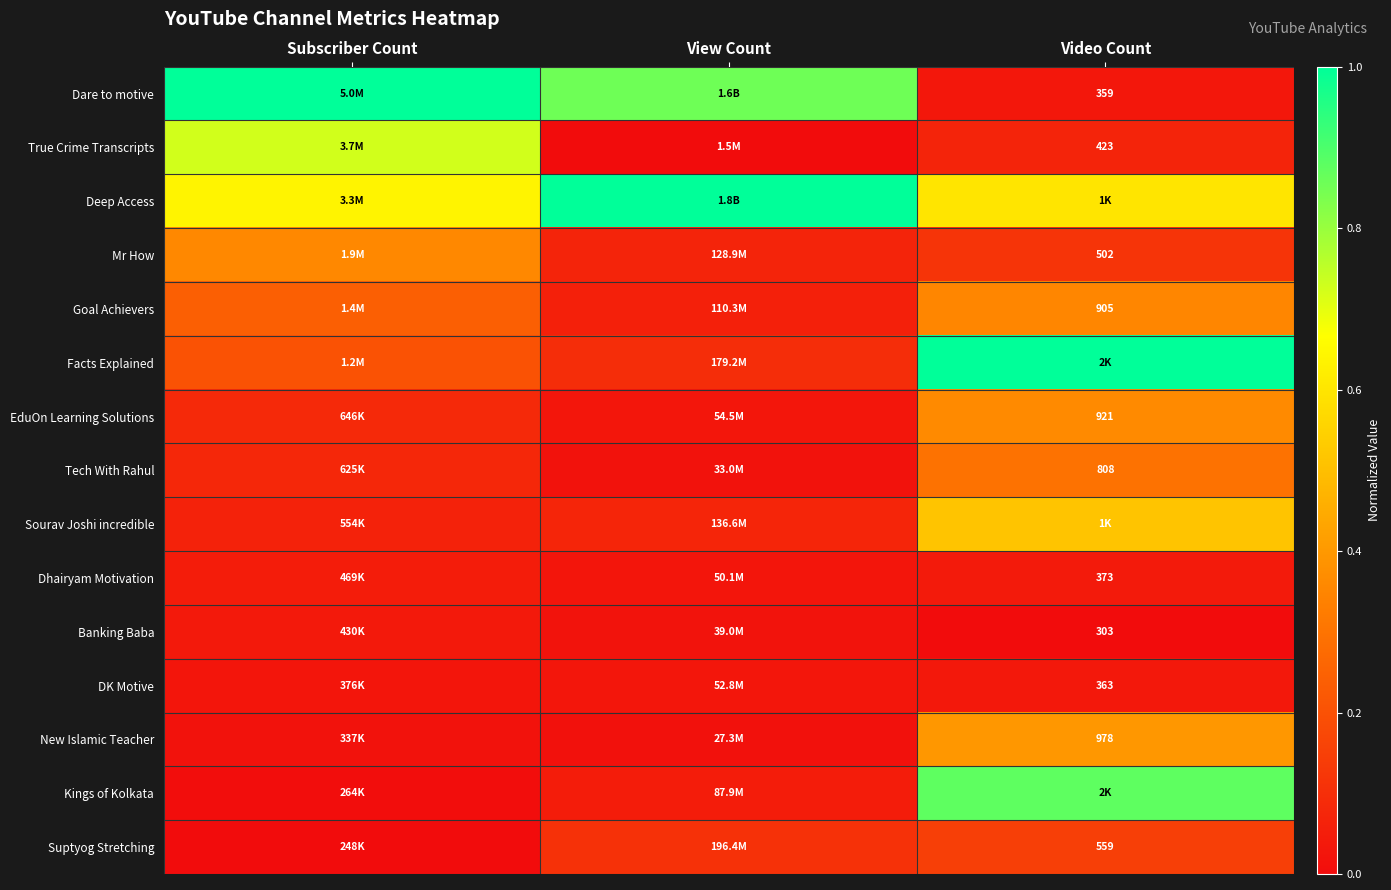

At which label is Tech With Rahul closest to 0?

View Count